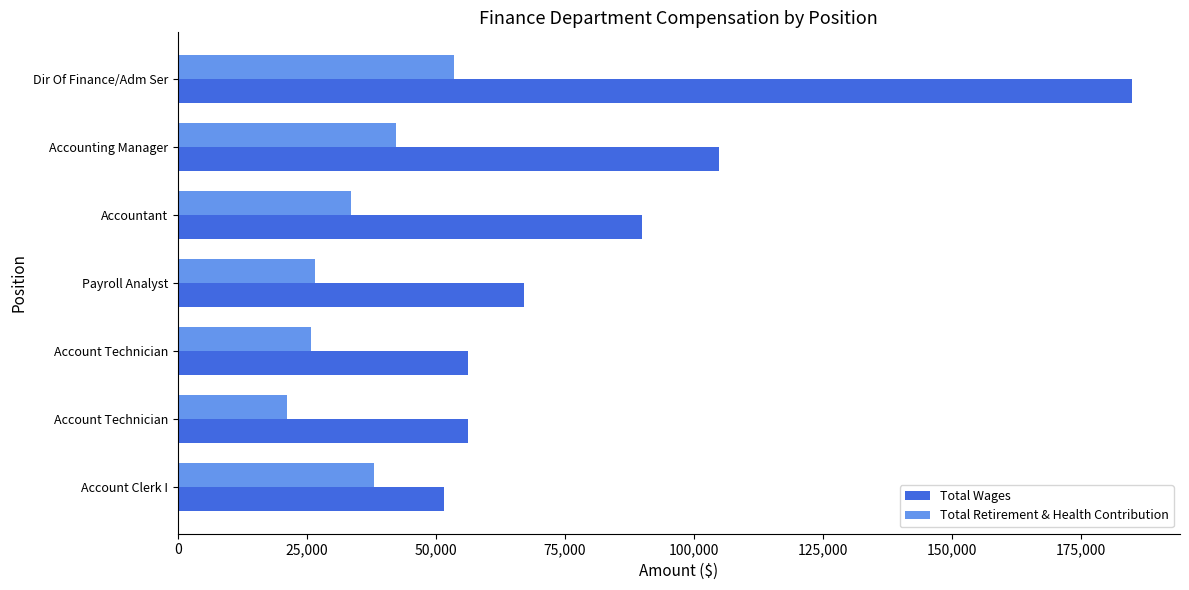

What are all the series names shown in the legend?

Total Wages, Total Retirement & Health Contribution